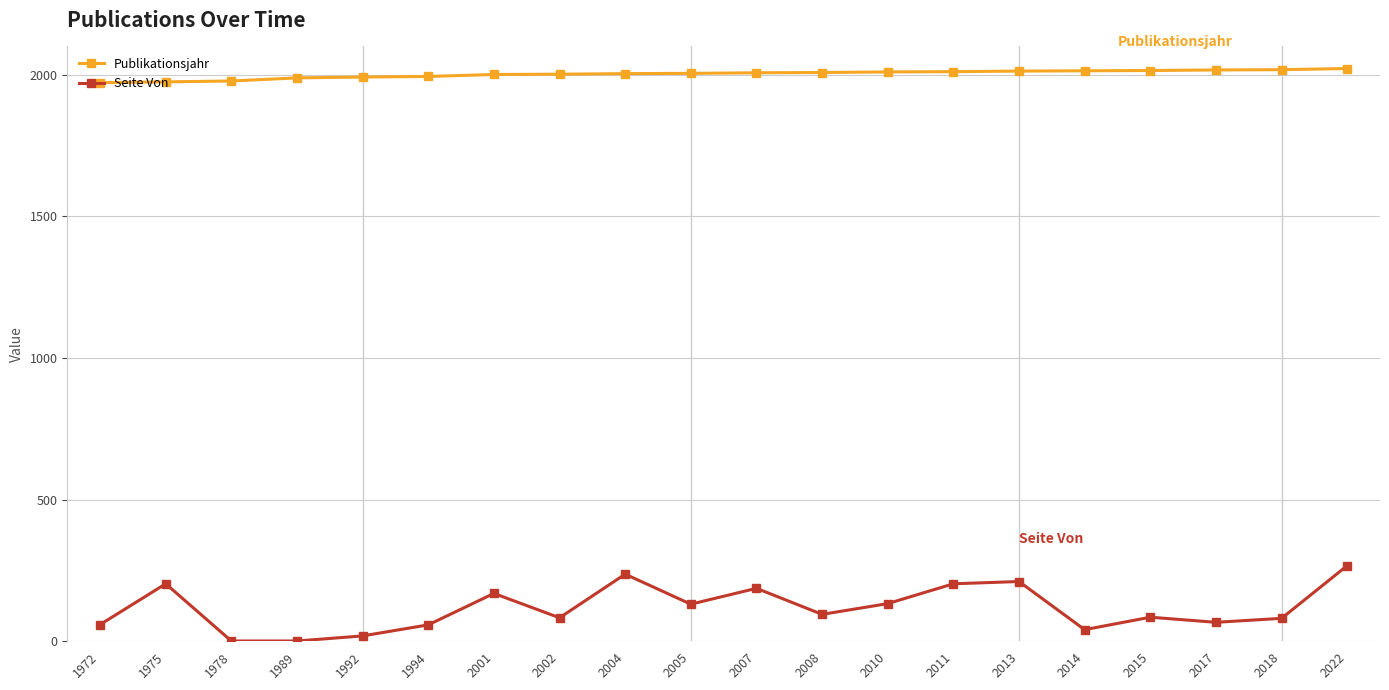

True or false: Seite Von has more than 2 points higher than both neighbors.

True